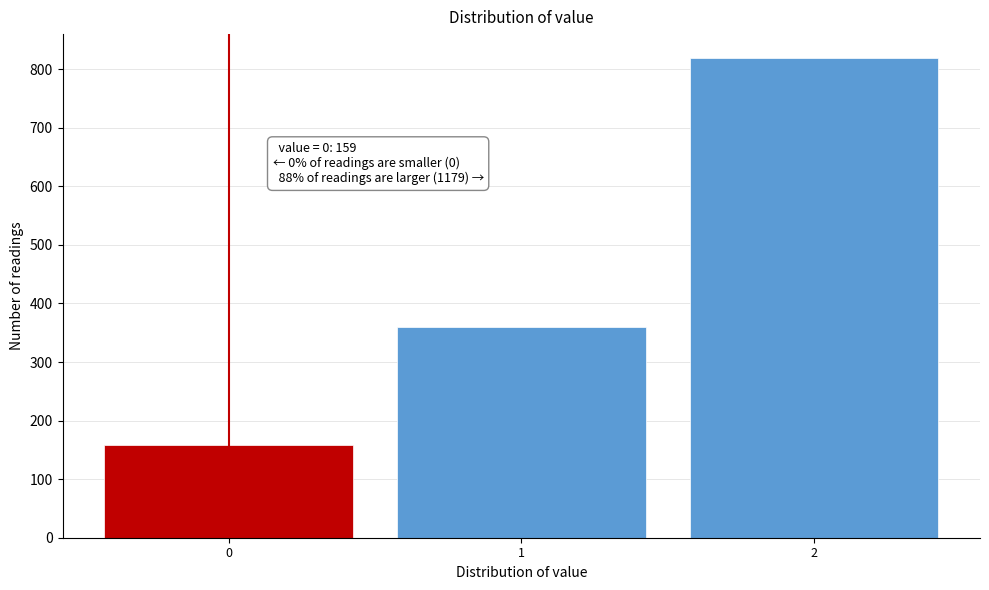

Reading right to left, extract all data points from this chart.

2=819	1=360	0=159